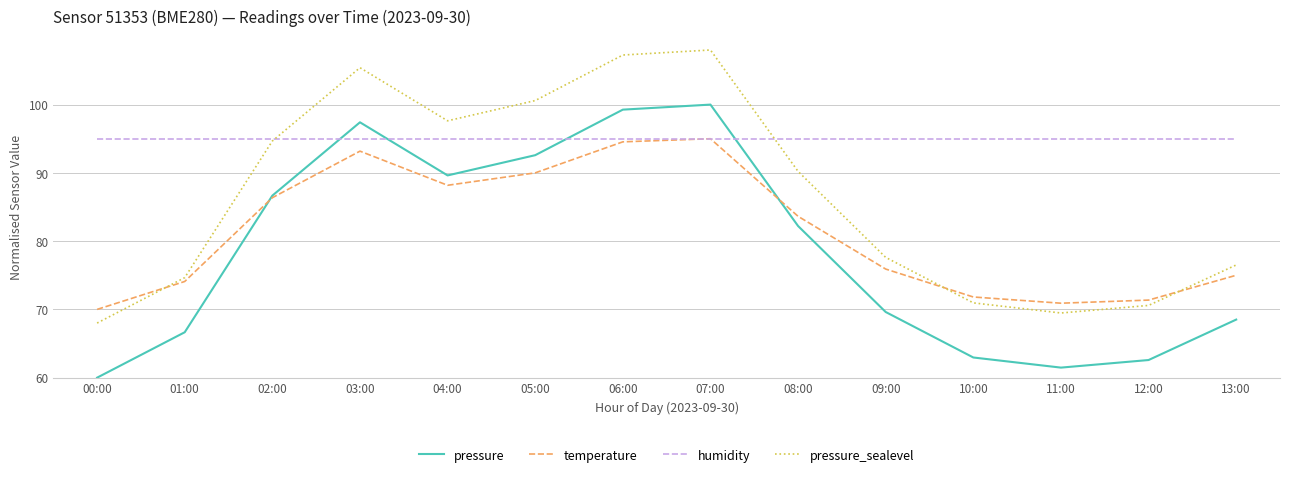

True or false: pressure_sealevel has more than 0 interior local peaks.

True